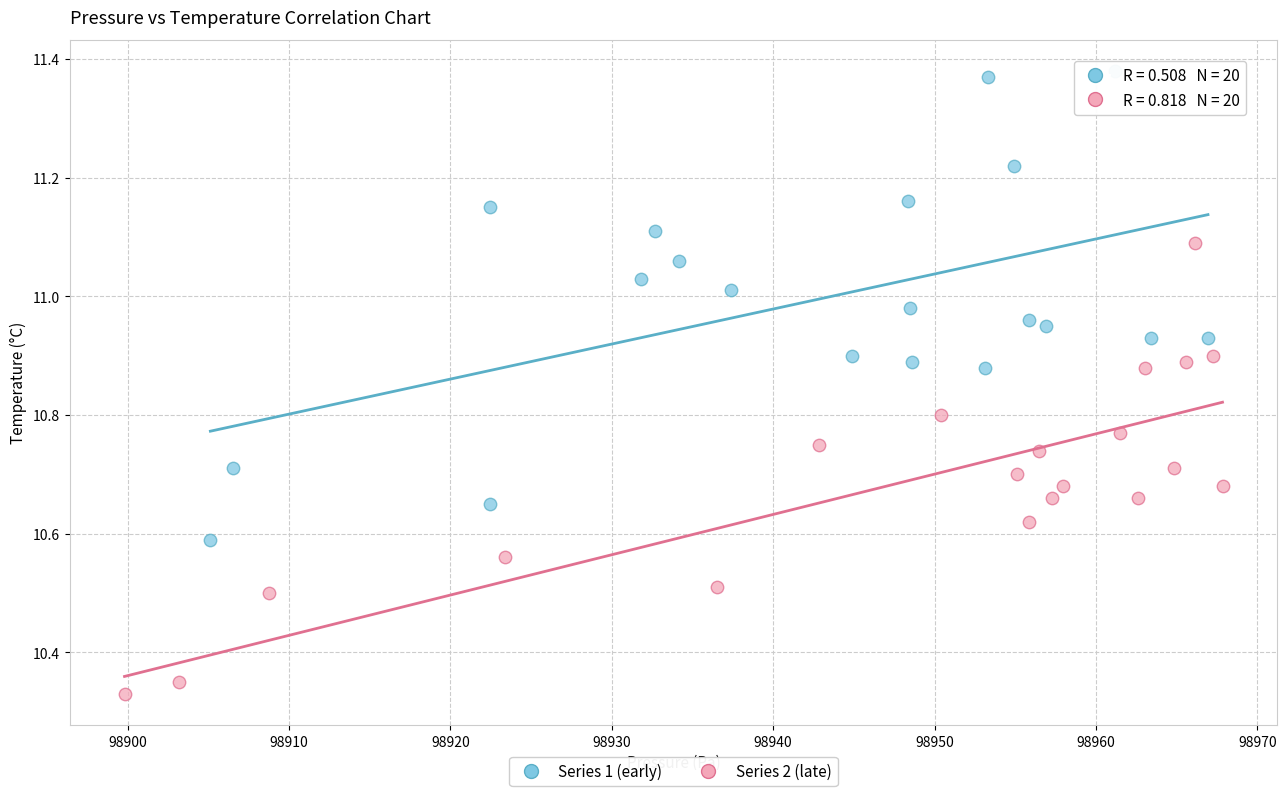

What are all the series names shown in the legend?

Series 1 (early), Series 2 (late)